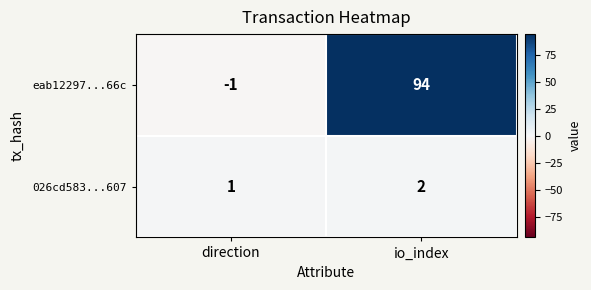

What is the sum of all eab12297...66c values?

93